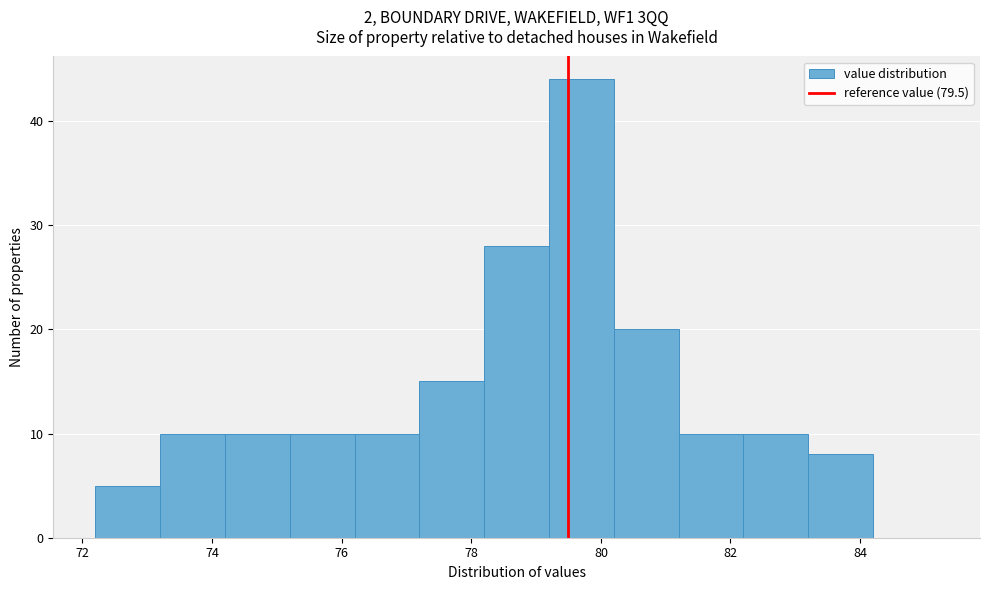

Which range on the x-axis has the tallest bar?

79.2 to 80.2